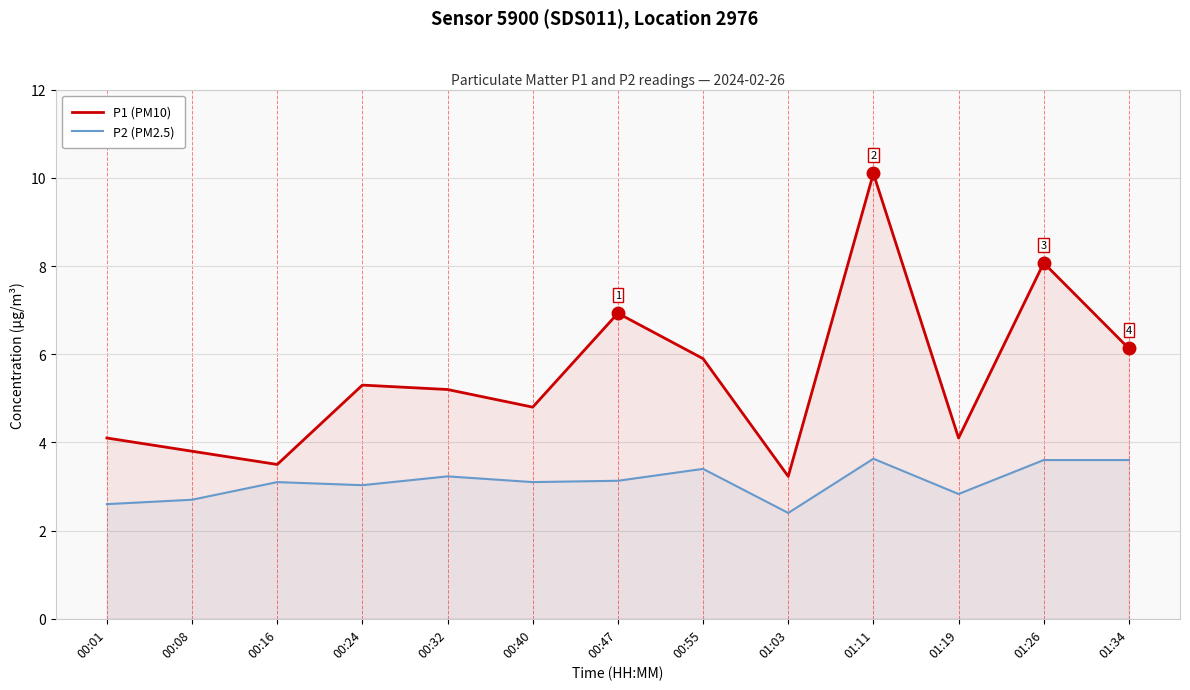

True or false: P1 (PM10) has more than 2 interior local peaks.

True